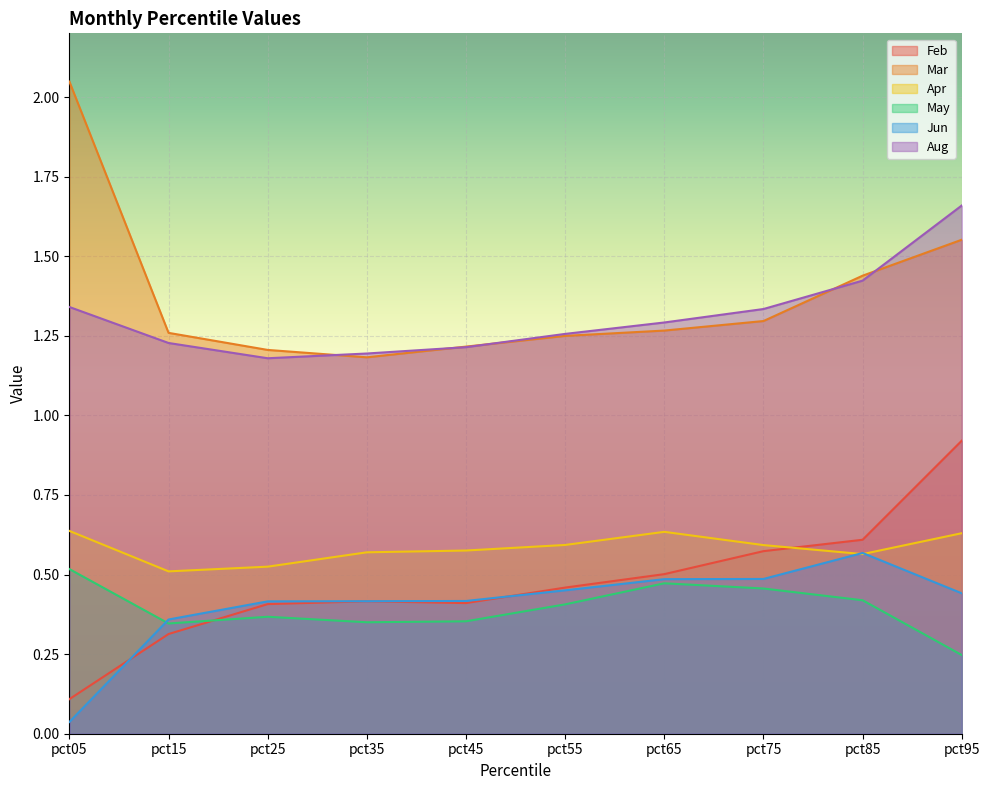

How many lines are shown in the chart?

6